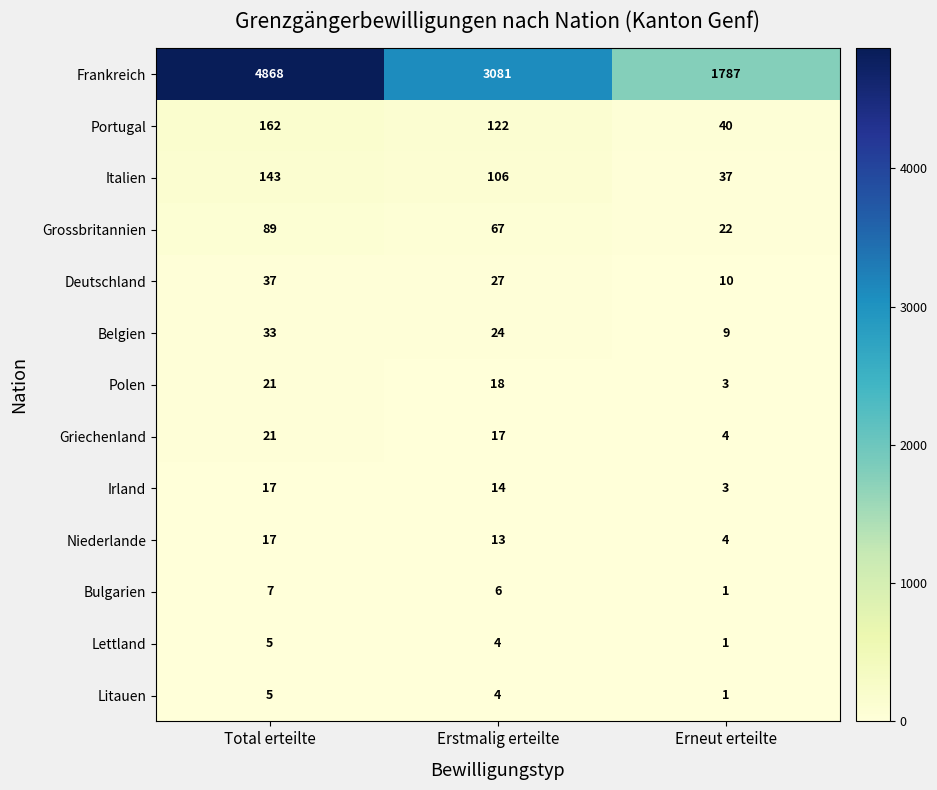

What is the difference between the highest and lowest values at Erstmalig erteilte?

3077